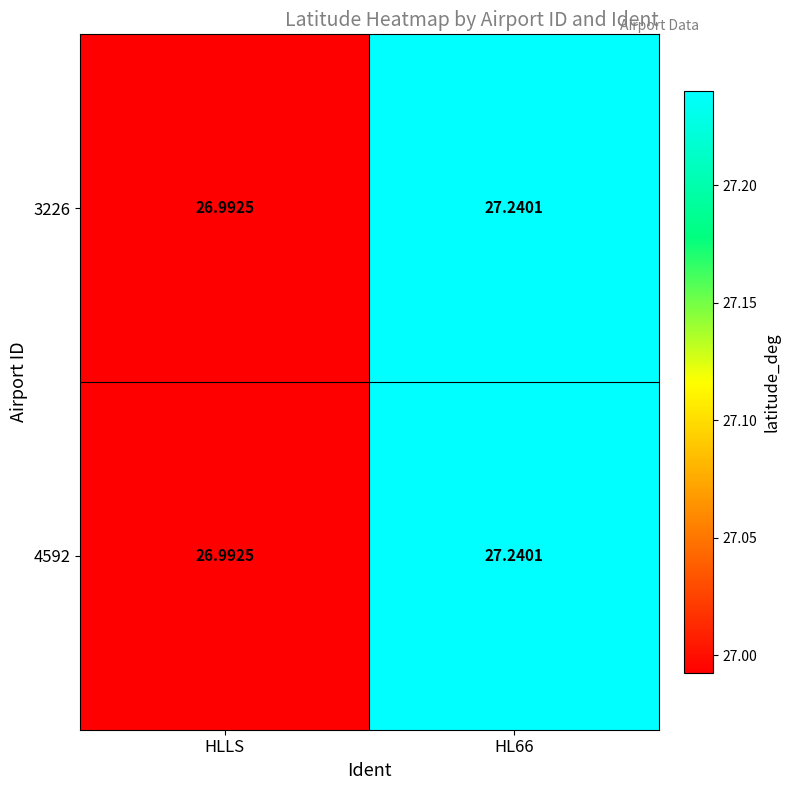

Where is 4592 nearest to the value 27?

HLLS